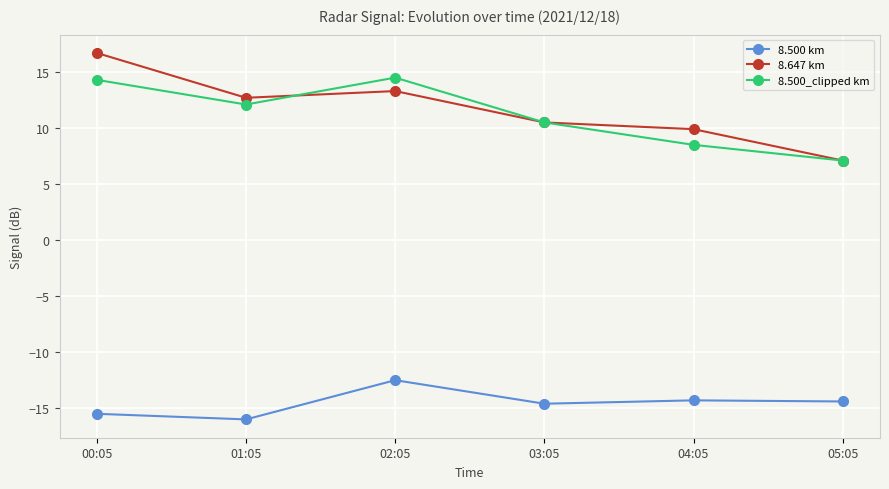

How many lines are shown in the chart?

3